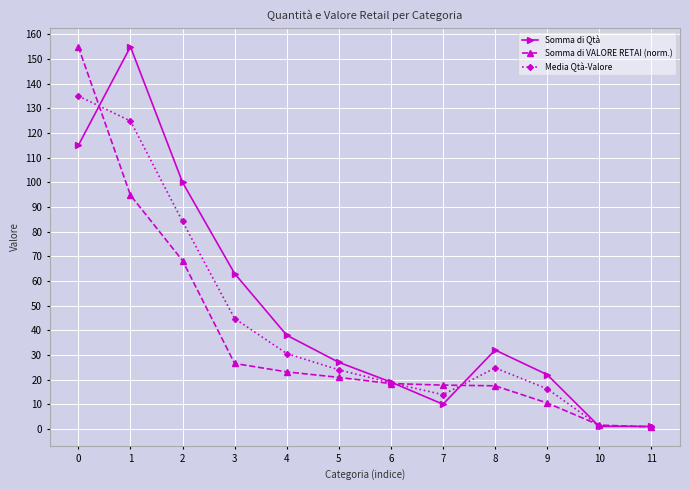

Which series changed the most between 3 and 6?

Somma di Qtà